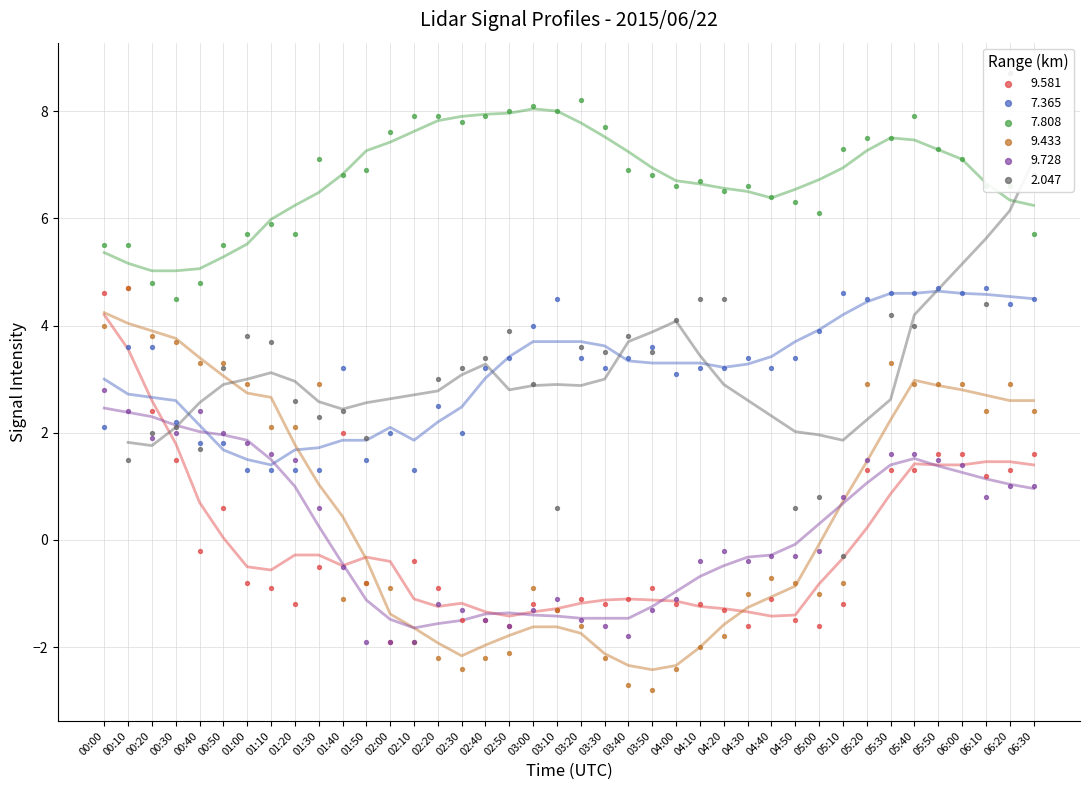

At which category is the sum across all series the highest?

00:10